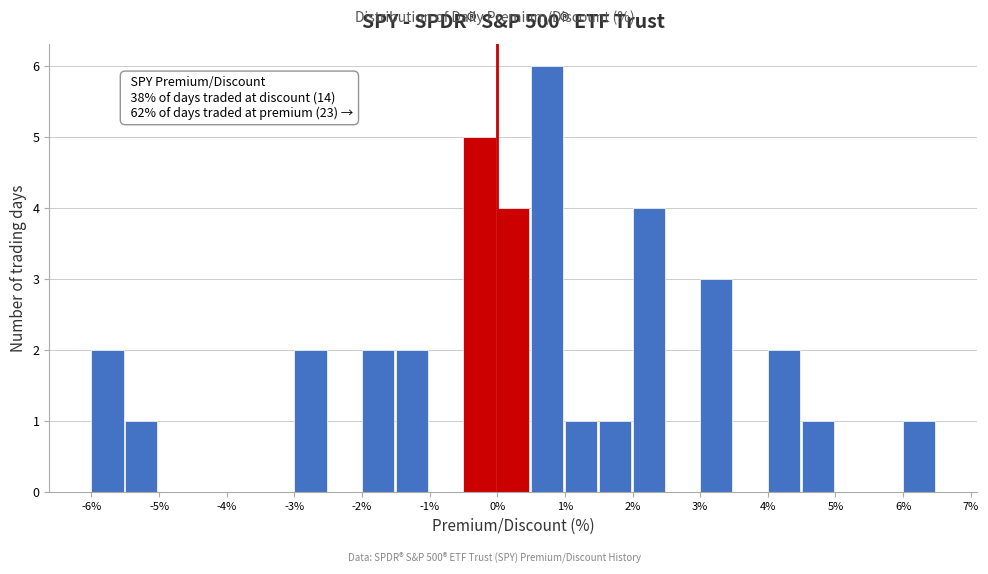

Over which range of the x-axis is the bar tallest?

0.5 to 1.0